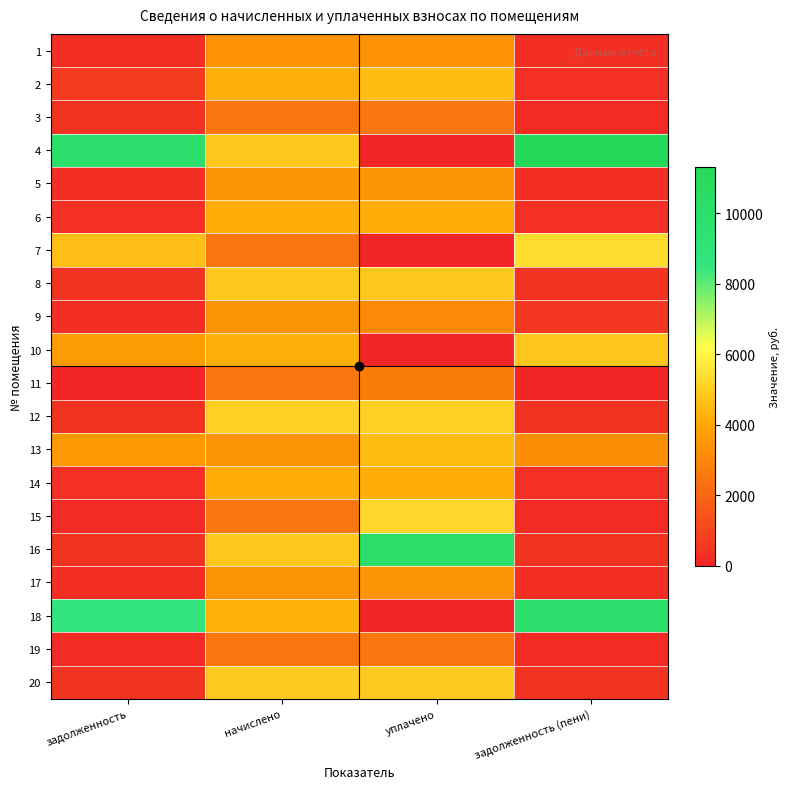

At уплачено, list the series in order from smallest to largest.

4, 7, 10, 18, 3, 19, 11, 9, 1, 17, 5, 6, 14, 13, 2, 8, 20, 12, 15, 16